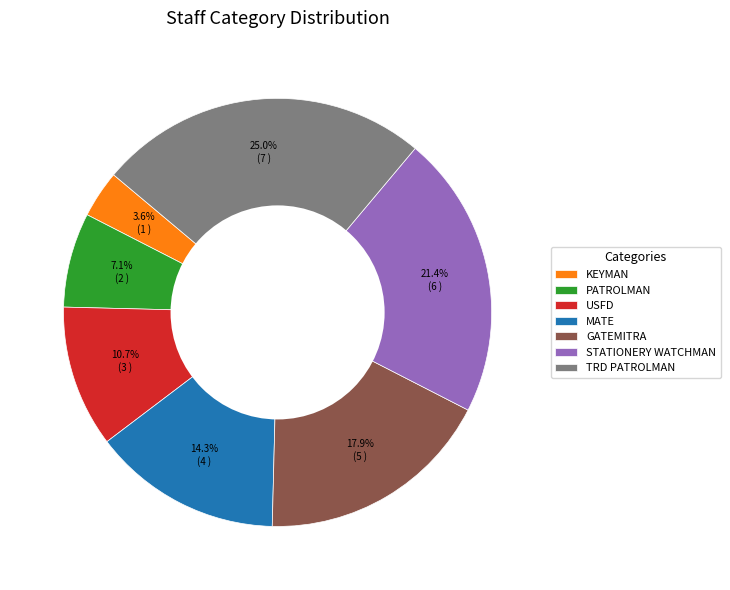

Which category has the smallest portion of the pie?

KEYMAN